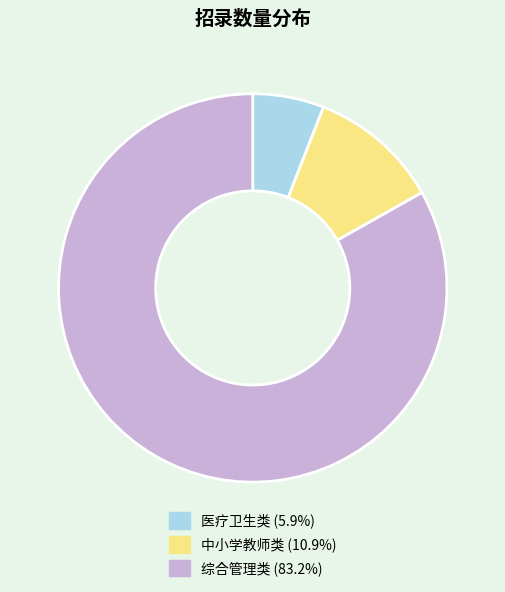

What is the ratio of the value at 医疗卫生类 to the value at 综合管理类?

0.1